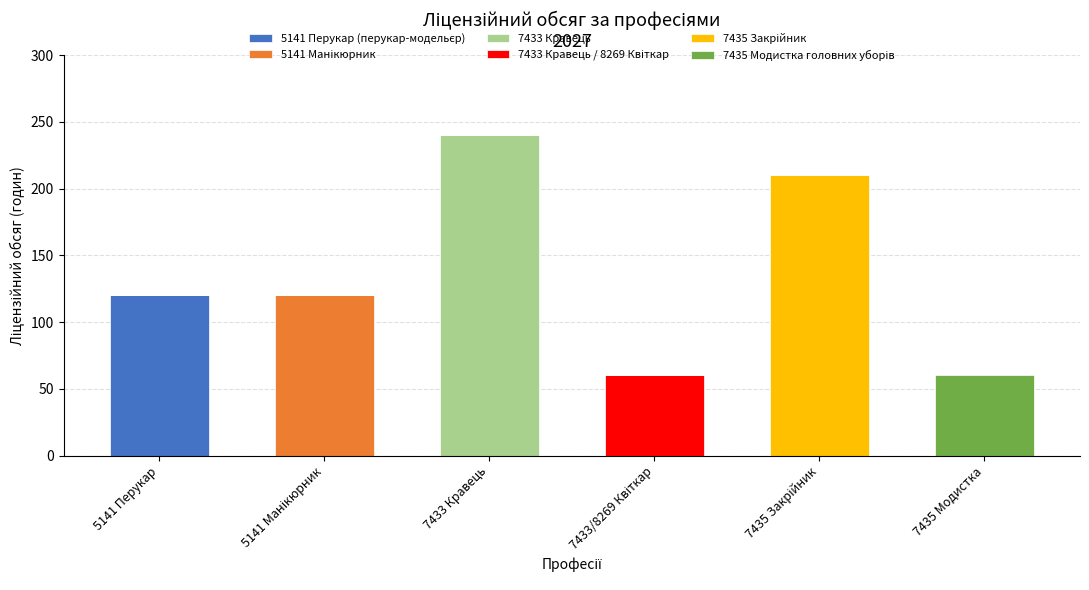

How many data points does each series have?

6